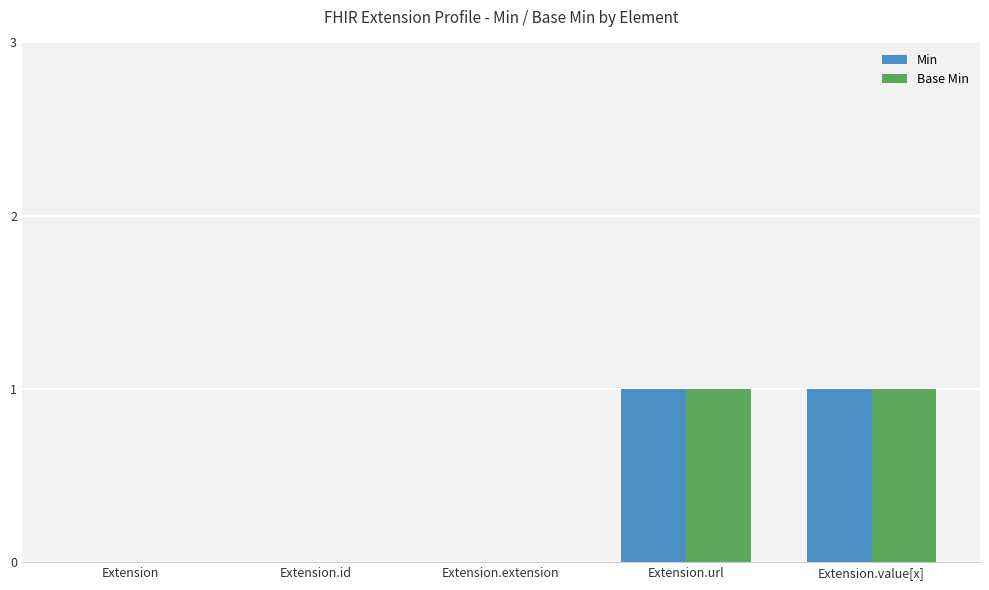

Reading right to left, list all the values displayed in this chart.

Min: 1	1	0	0	0
Base Min: 1	1	0	0	0